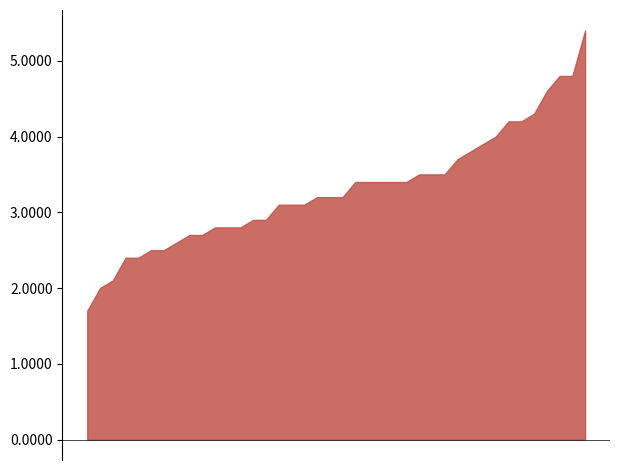

Between 01:32 and 00:21, which is larger?

01:32